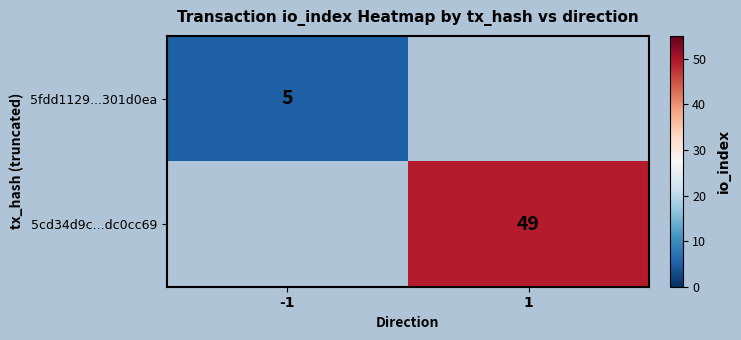

The 5cd34d9c...dc0cc69 series shows 49 at 1. True or false?

True